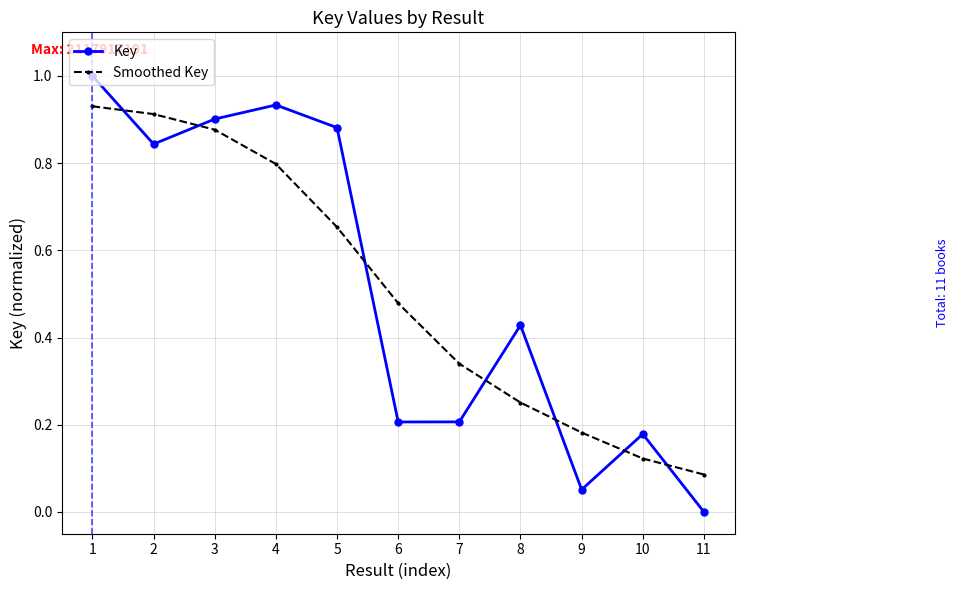

What is the total value across all series at 5?

1.5